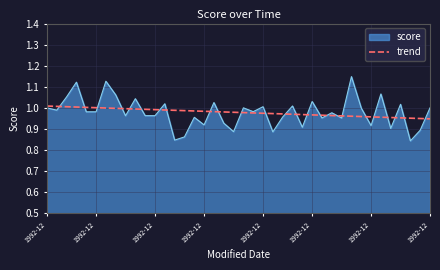

Does the chart display data point markers on the line(s)?

No